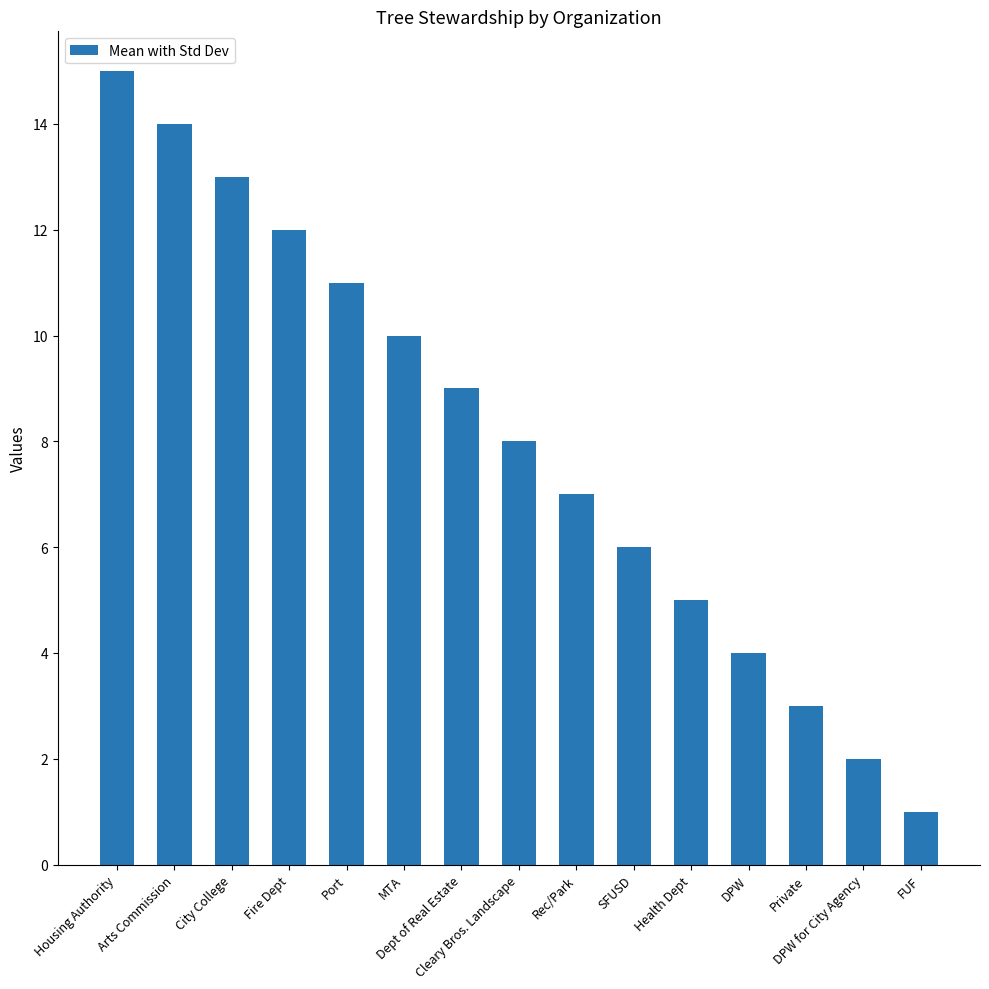

What is the change in value from Housing Authority to City College?

-2